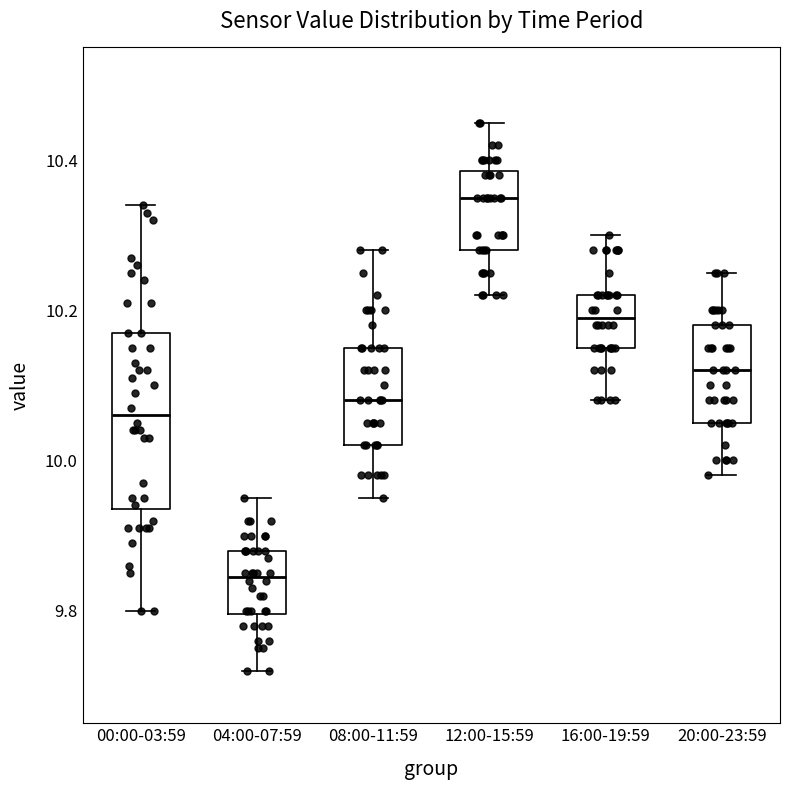

Reading left to right, read every box against the y-axis: the position of its median line, the range the box covers, and the ends of its whiskers. The values are not printed on the chart, so give them approximately, as read against the axis.

00:00-03:59: median 10.06, box 9.94 to 10.18, whiskers 9.80 to 10.34
04:00-07:59: median 9.84, box 9.80 to 9.88, whiskers 9.72 to 9.96
08:00-11:59: median 10.08, box 10.02 to 10.16, whiskers 9.96 to 10.28
12:00-15:59: median 10.36, box 10.28 to 10.38, whiskers 10.22 to 10.46
16:00-19:59: median 10.20, box 10.16 to 10.22, whiskers 10.08 to 10.30
20:00-23:59: median 10.12, box 10.06 to 10.18, whiskers 9.98 to 10.26